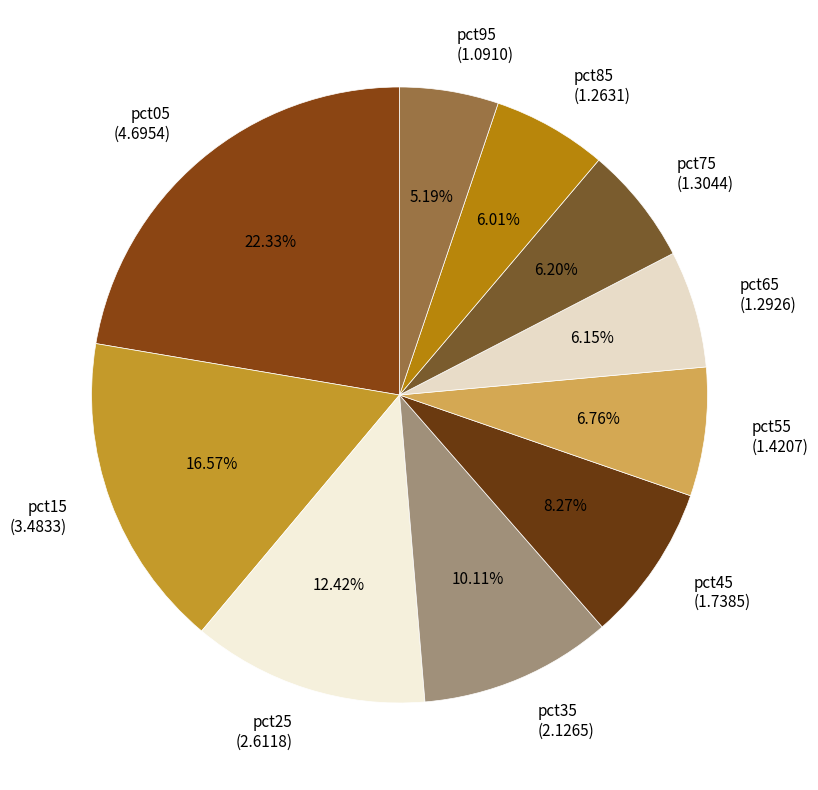

What is the largest slice in the pie chart?

pct05